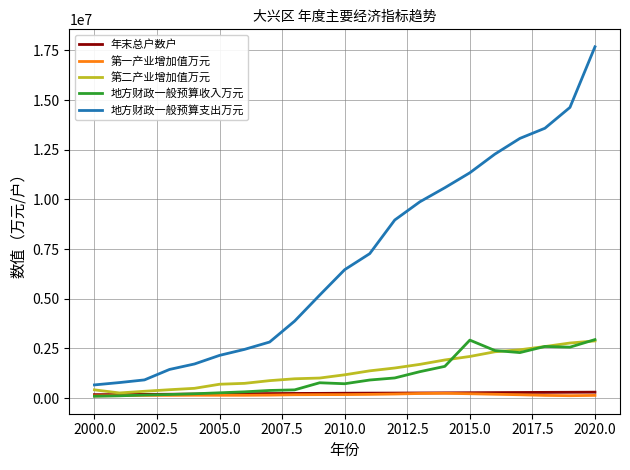

What is the smallest value displayed?

92435